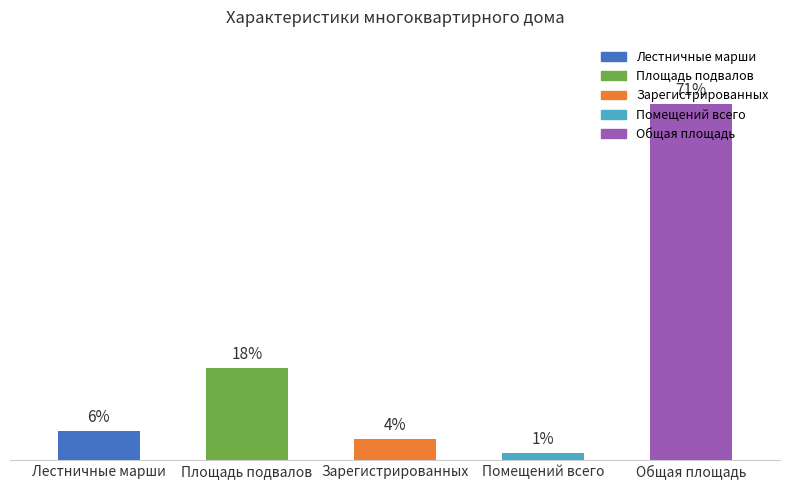

Are the bars grouped side by side (vs. stacked)?

No